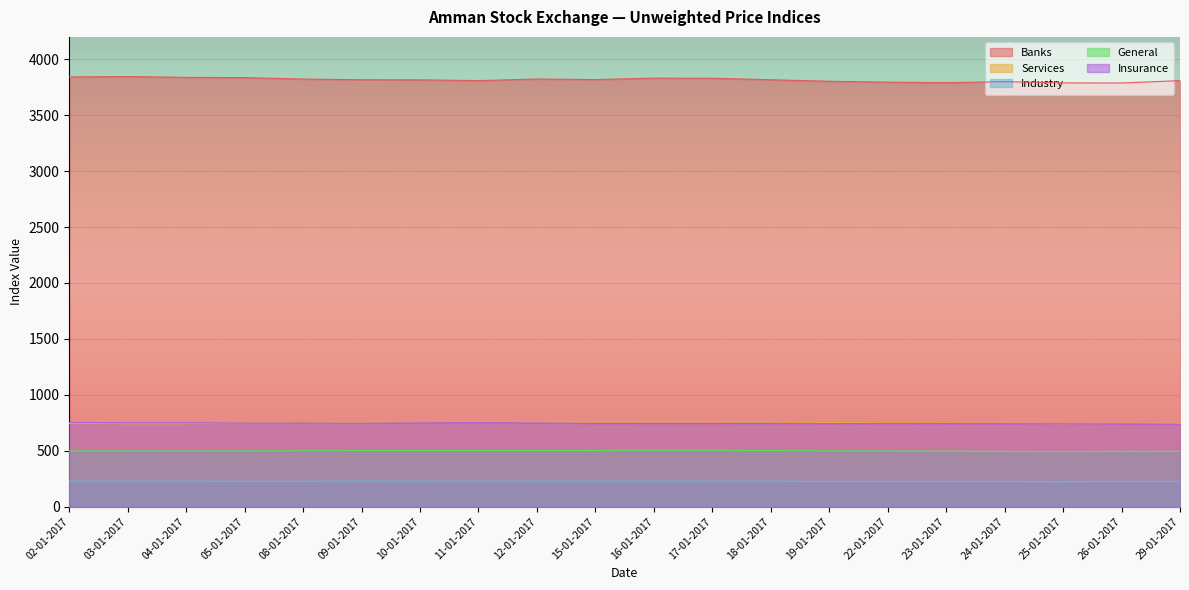

What is the average value of the Banks series?

3816.1